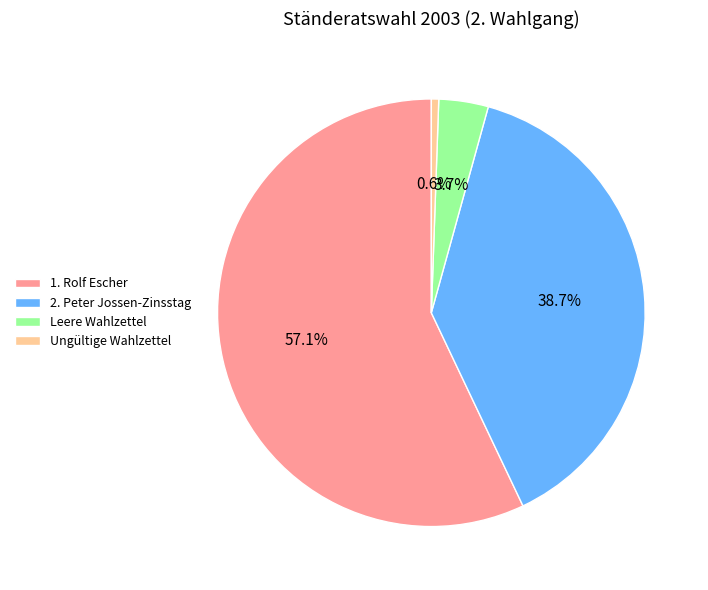

What is the largest slice in the pie chart?

1. Rolf Escher